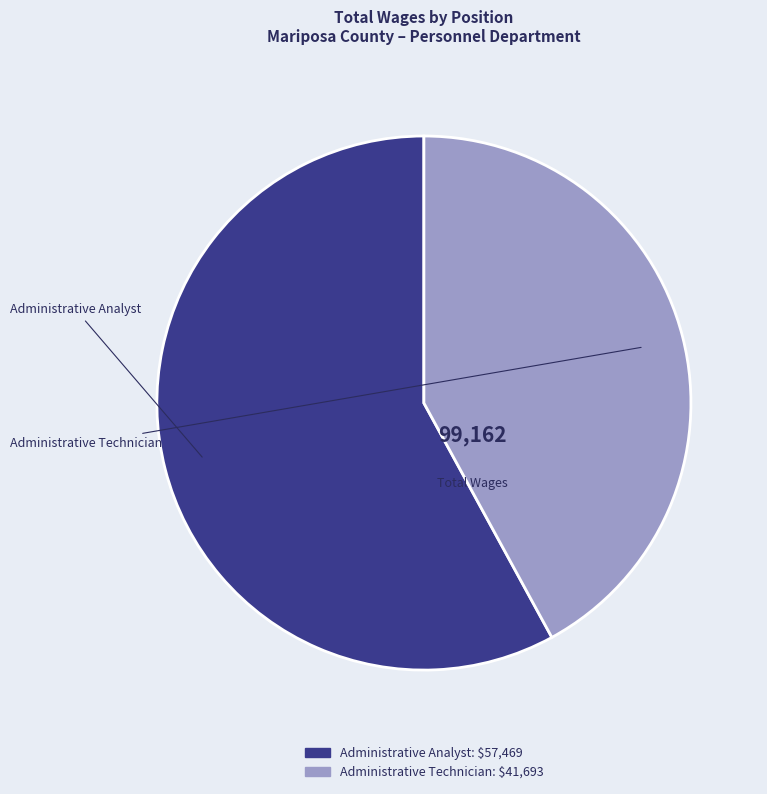

How many slices are in this pie chart?

2